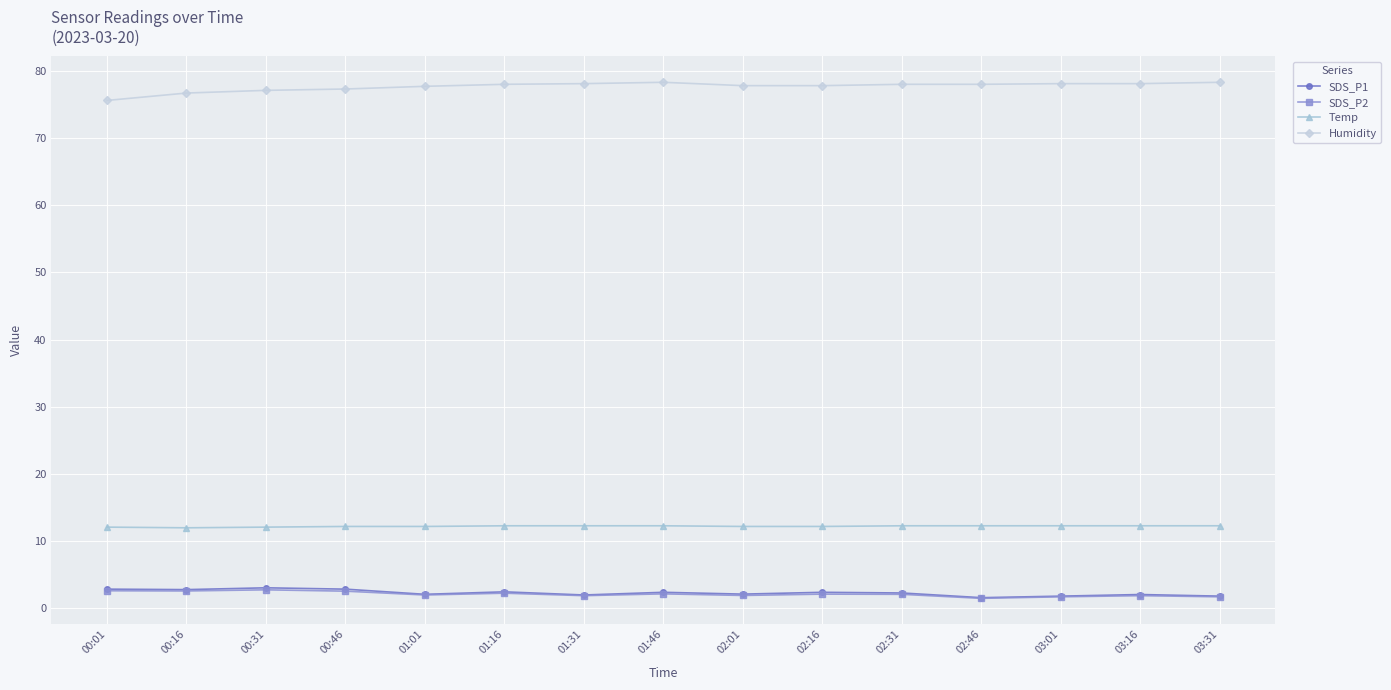

What is the greatest value displayed?

78.3